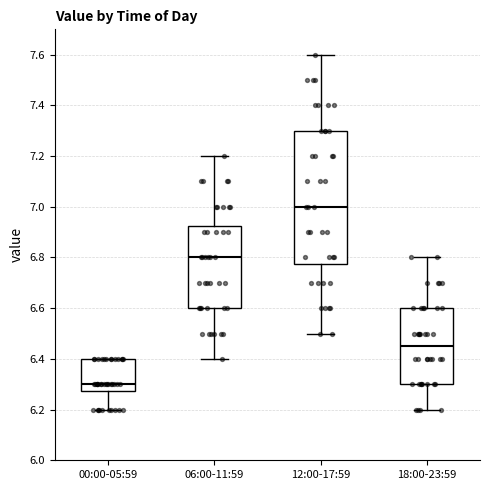

Where does the median line of the box for 00:00-05:59 sit on the y-axis? The values are not printed on the chart, so give them approximately, as read against the axis.

6.30